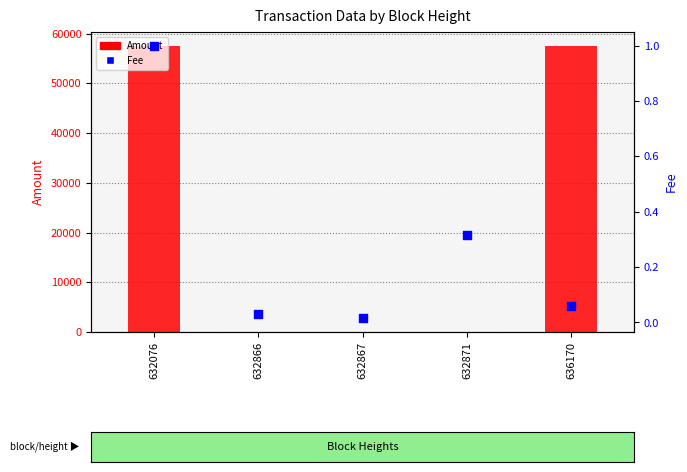

Which series contains the lowest Y value?

Amount